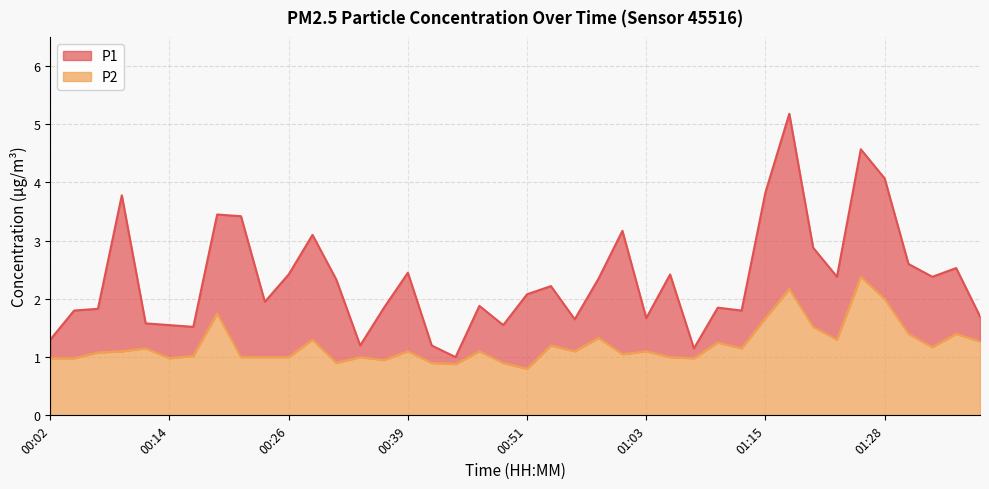

What is the difference between the maximum and second lowest values in the P2 series?

1.5